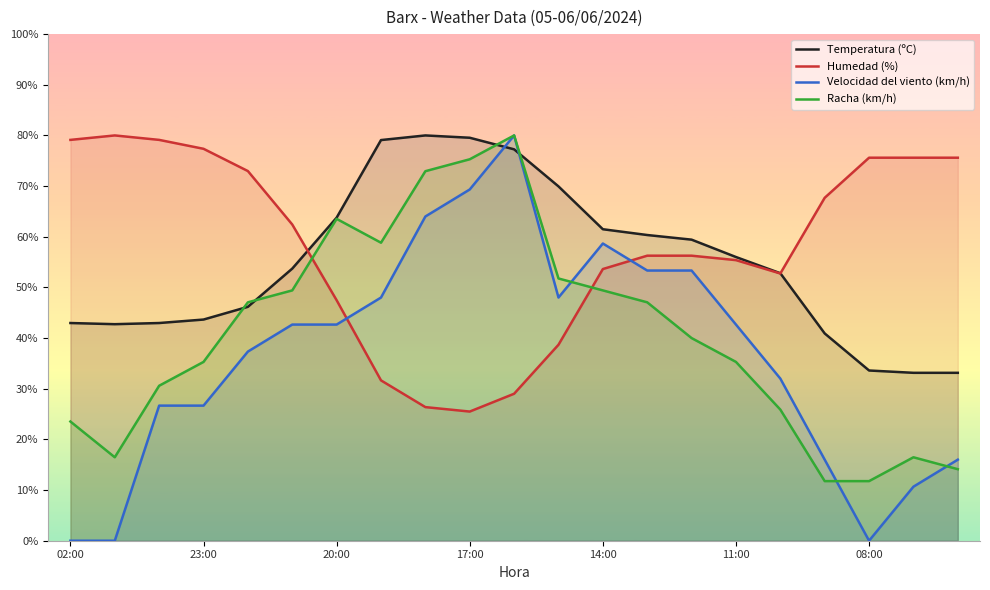

True or false: Humedad (%) has a value of 79.7 at 14:00.

False